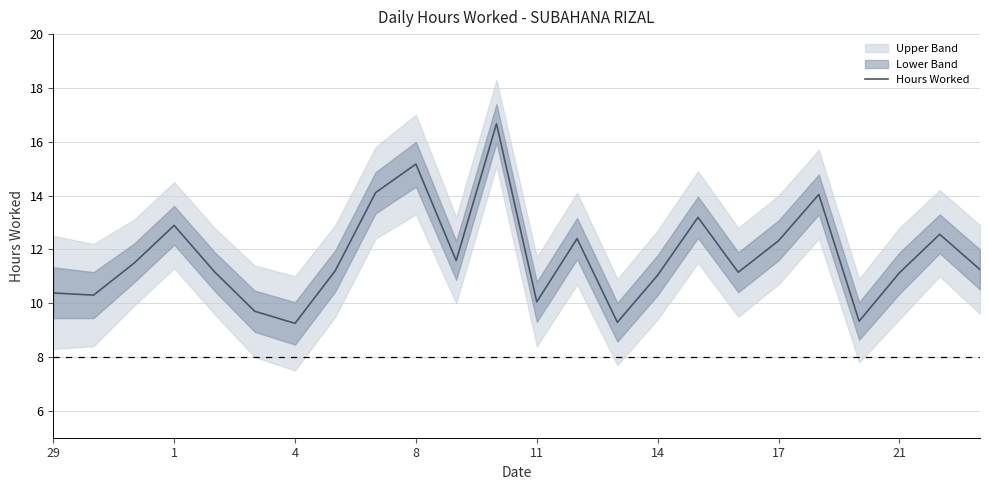

The value of Hours Worked at 1 is 12.9. True or false?

True